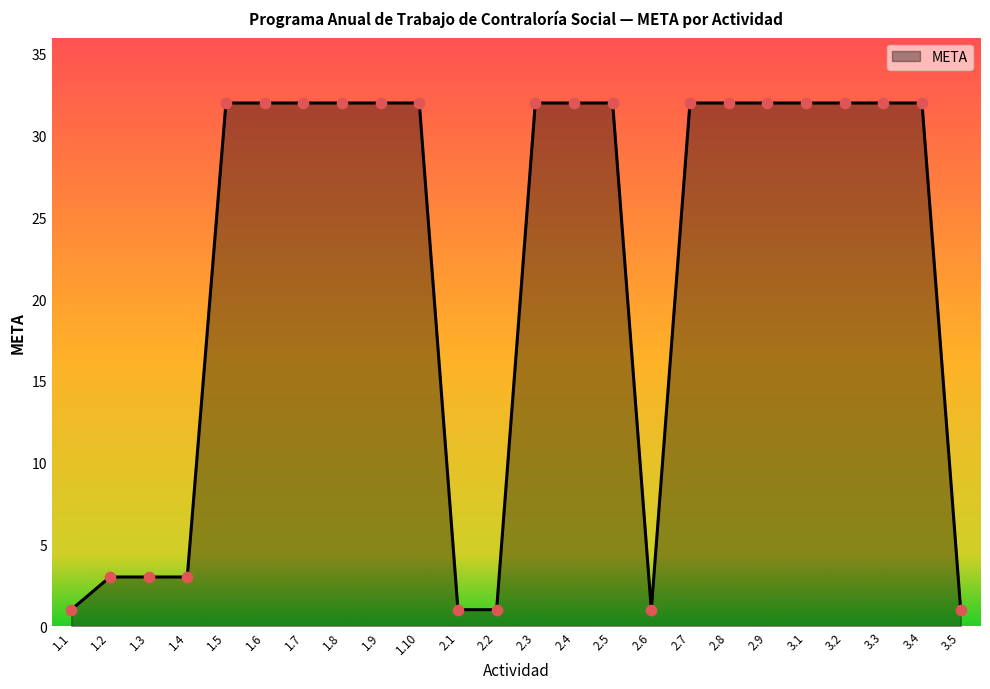

What is the ratio of the value at 3.4 to the value at 1.9?

1.0